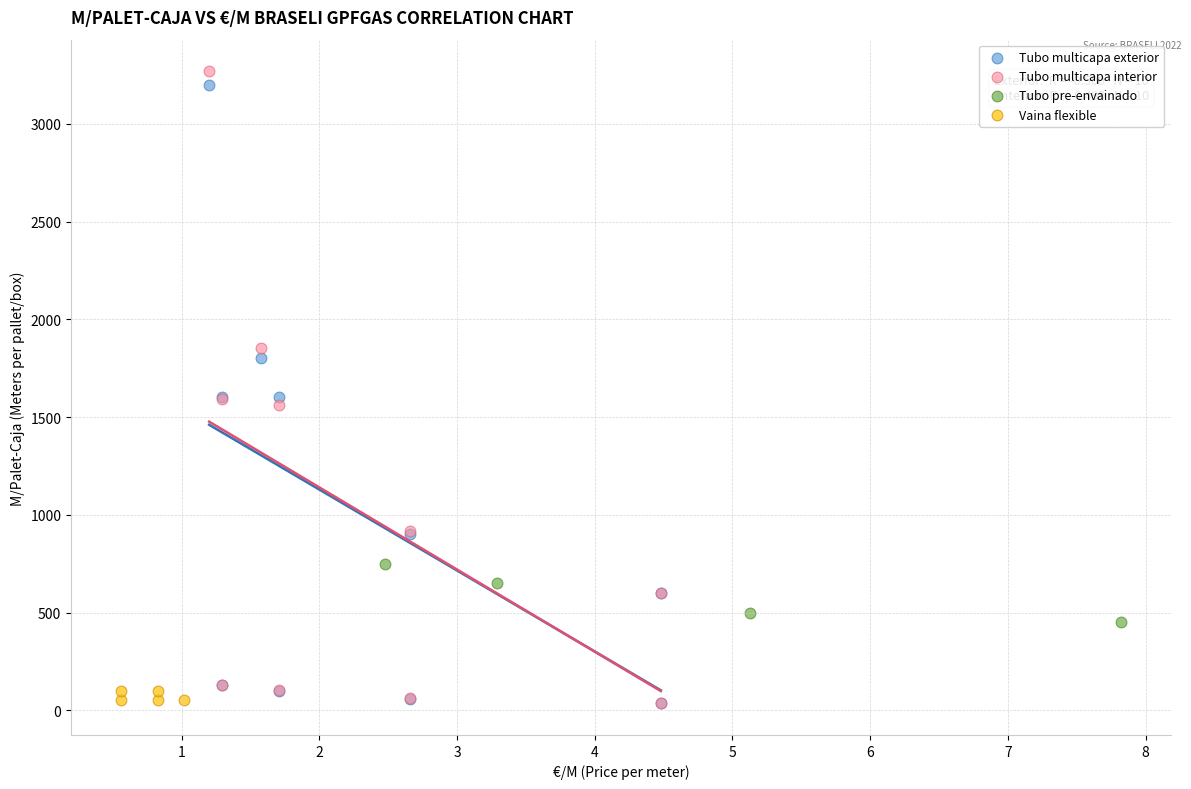

Which series has the largest Y range (max minus min)?

Tubo multicapa interior